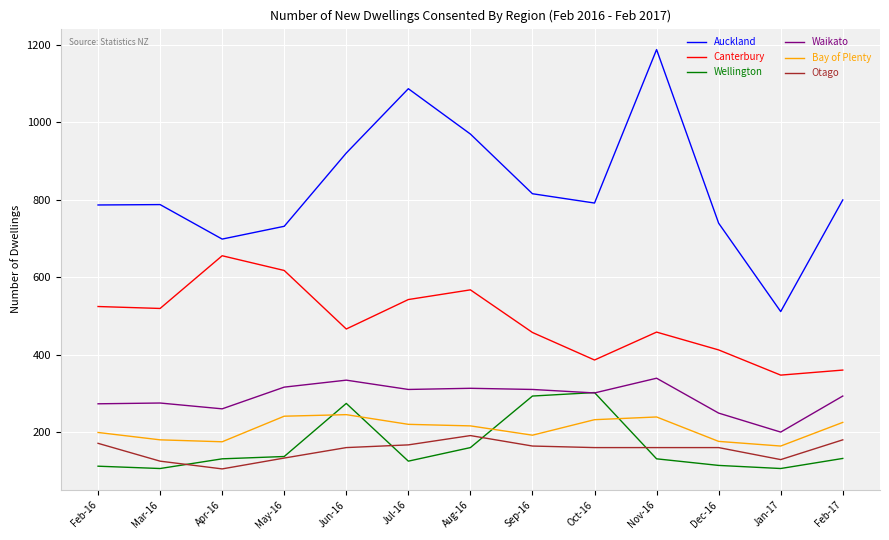

What is the minimum value shown in the chart?

106